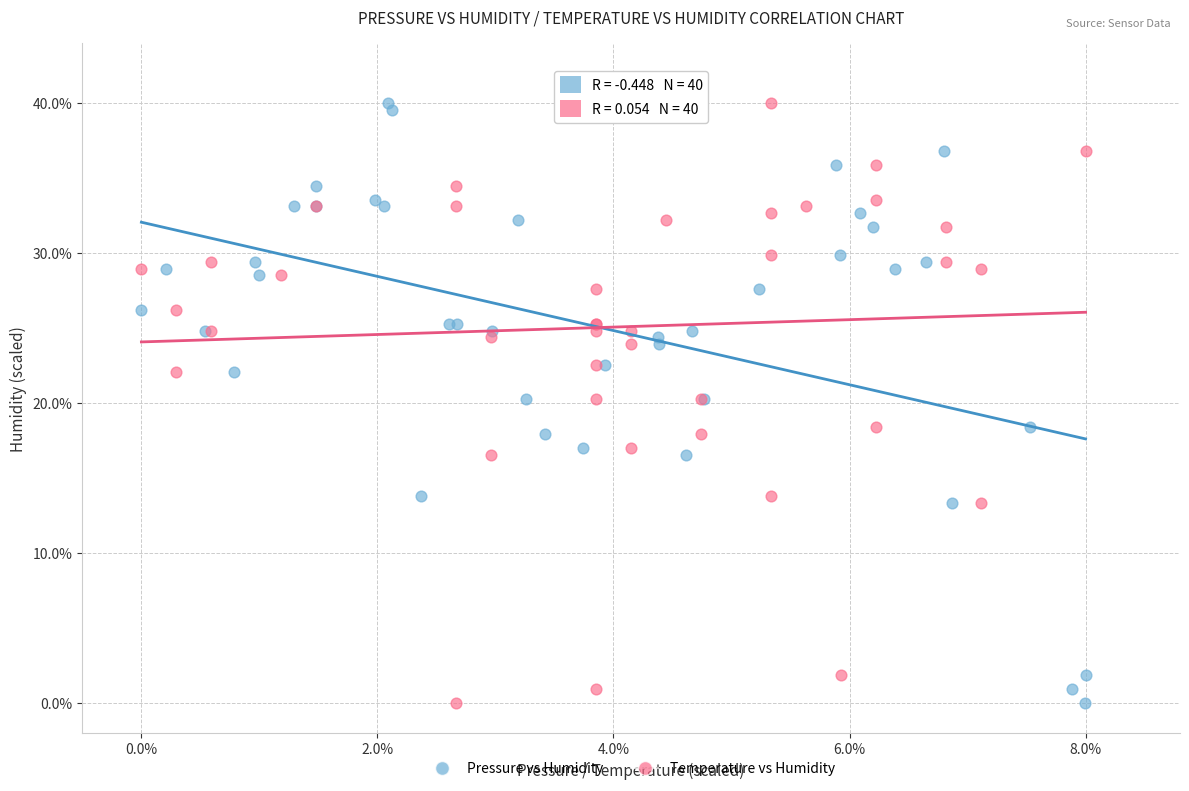

What are all the series names shown in the legend?

Pressure vs Humidity, Temperature vs Humidity